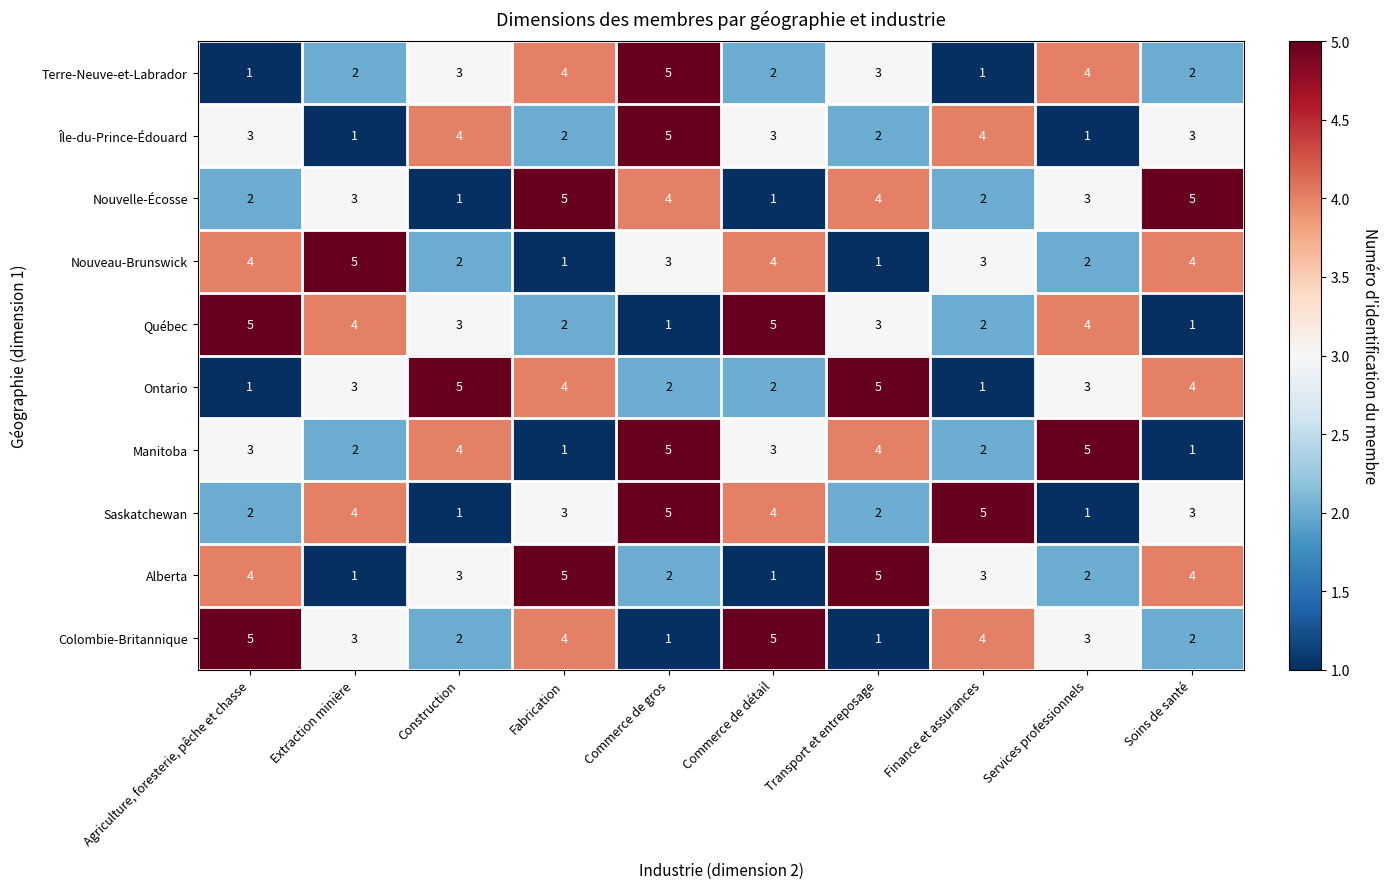

What is the difference between the second highest and minimum values in the Nouveau-Brunswick series?

3